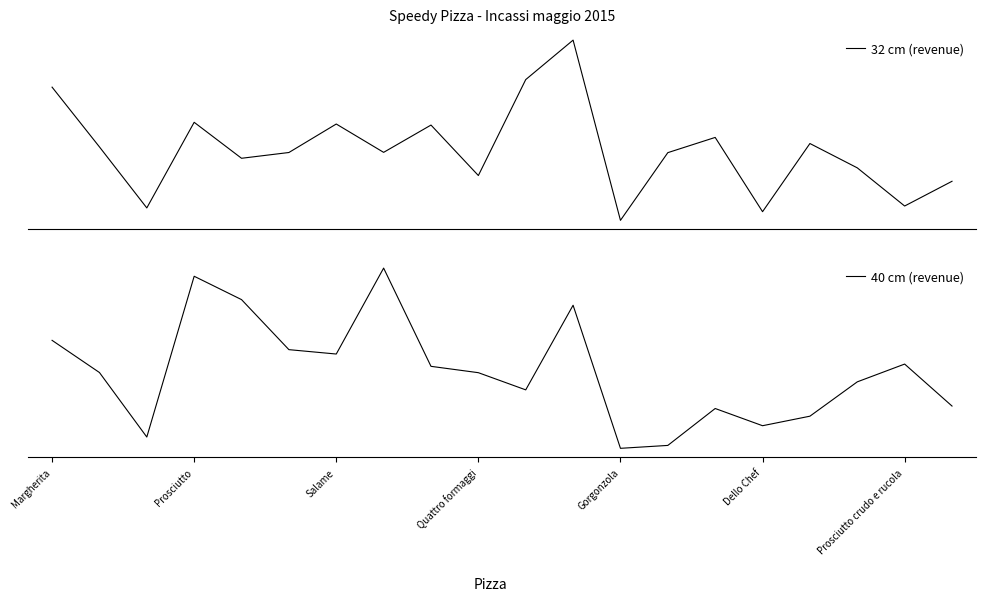

Read the 32 cm (revenue) value at 12.

279.5